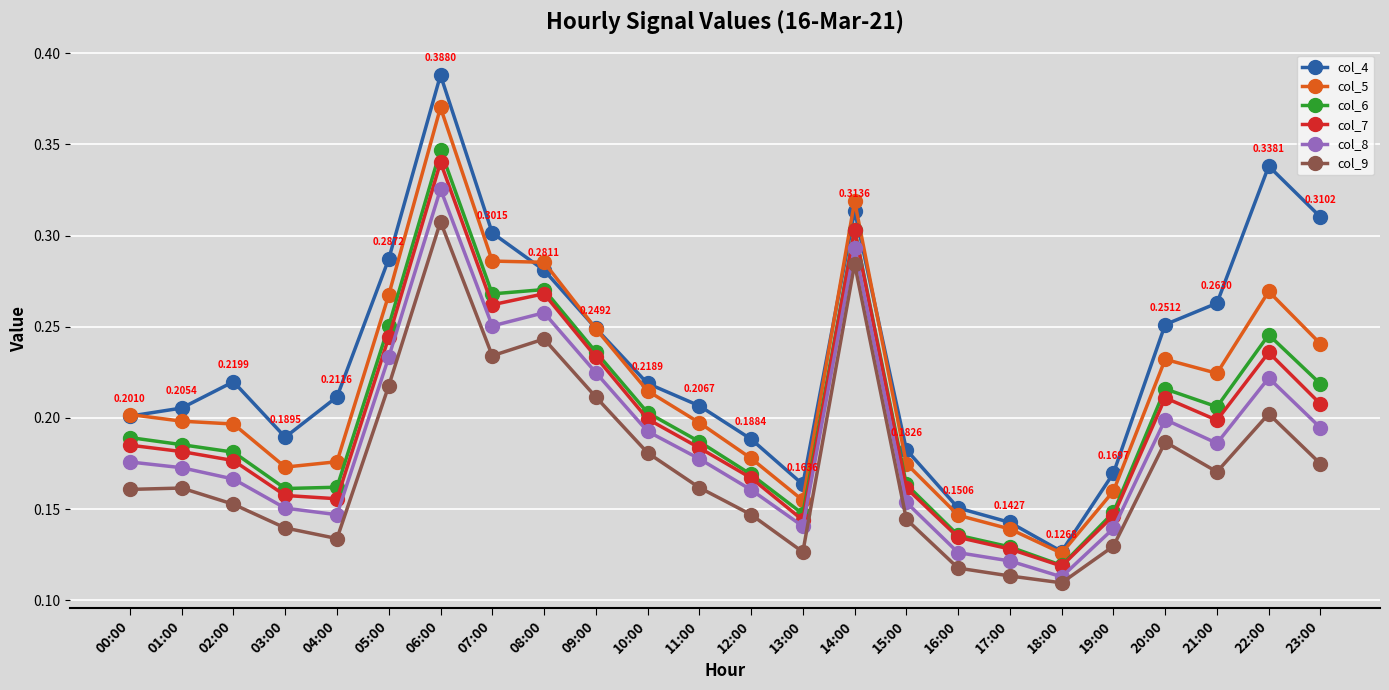

True or false: col_9 has more than 0 points higher than both neighbors.

True